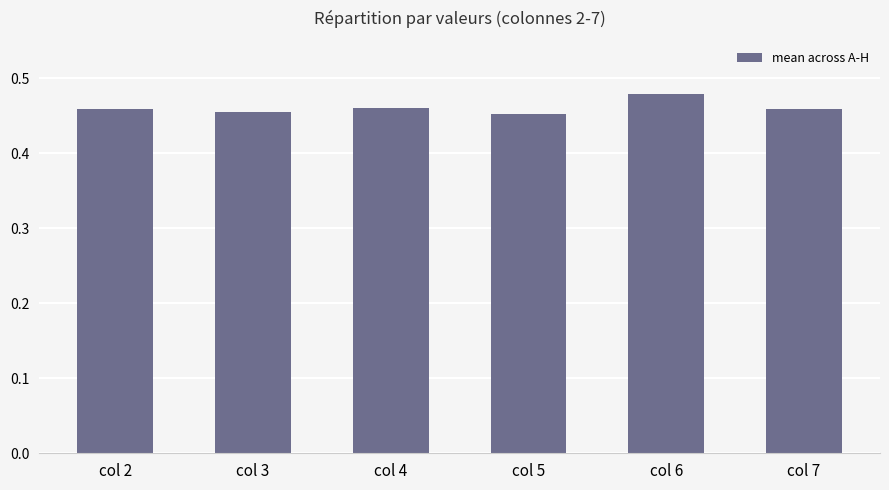

True or false: the data shows 0.2 at col 7.

False